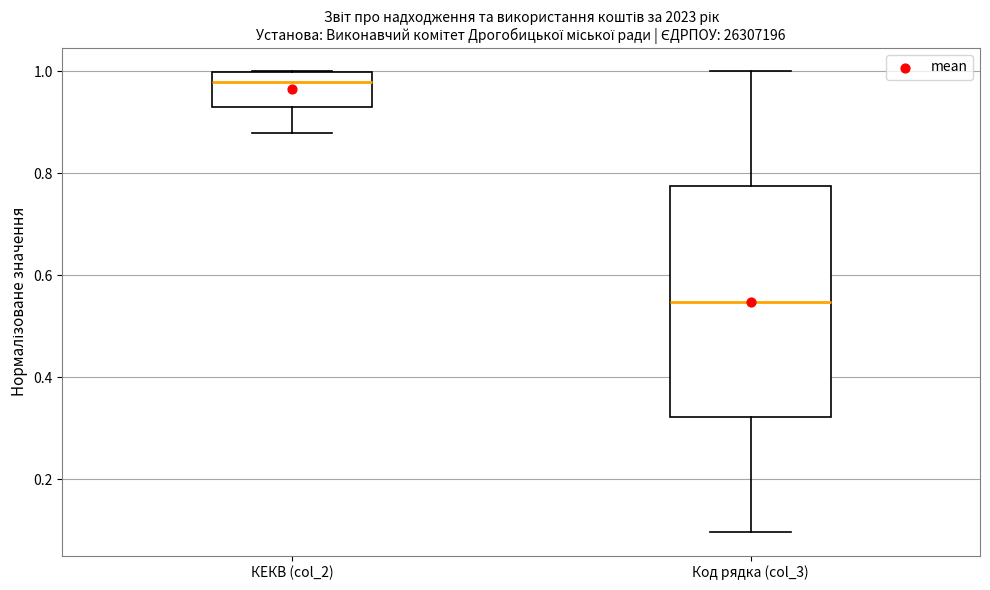

Reading left to right, read every box against the y-axis: the position of its median line, the range the box covers, and the ends of its whiskers. The values are not printed on the chart, so give them approximately, as read against the axis.

КЕКВ (col_2): median 0.98, box 0.92 to 1.00, whiskers 0.88 to 1.00
Код рядка (col_3): median 0.54, box 0.32 to 0.78, whiskers 0.10 to 1.00